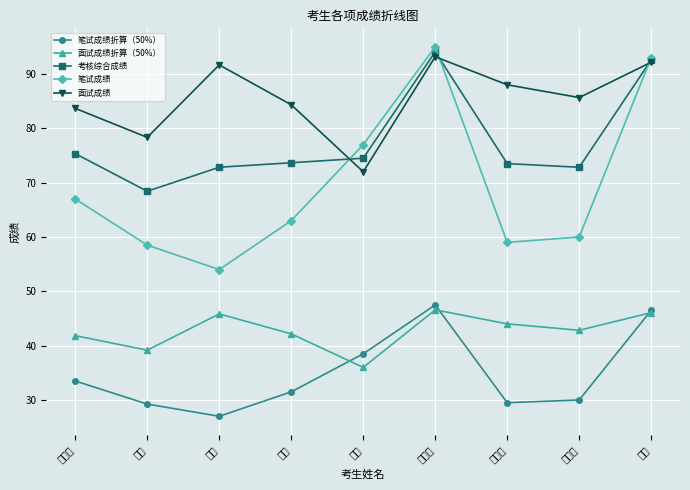

What is the difference between the 面试成绩 values at 丁蕊 and 赵蔓?

7.3